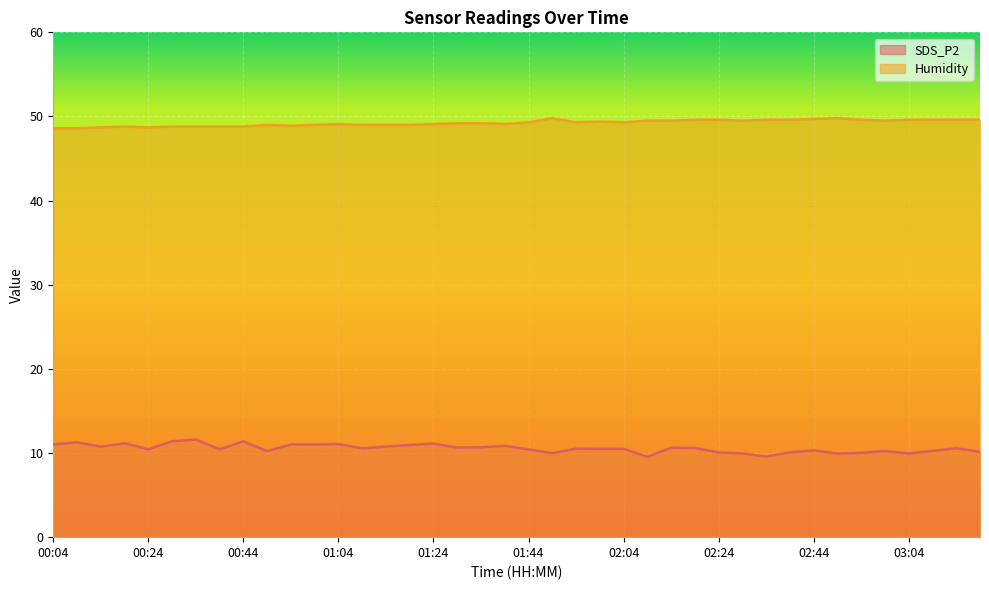

Which label corresponds to the largest value in the chart?

01:49